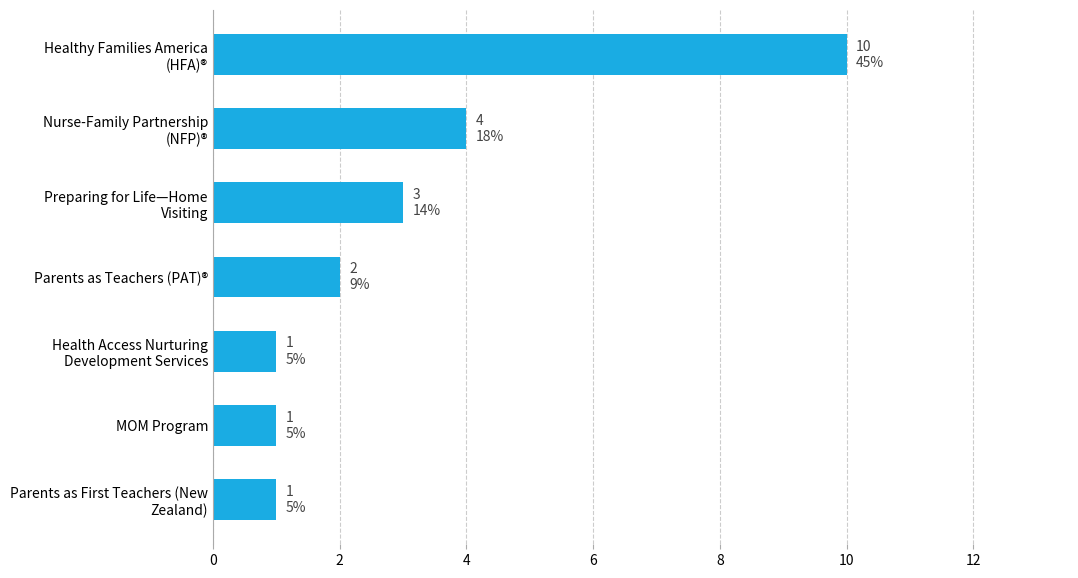

True or false: the data shows 2 at Parents as Teachers (PAT)®.

True